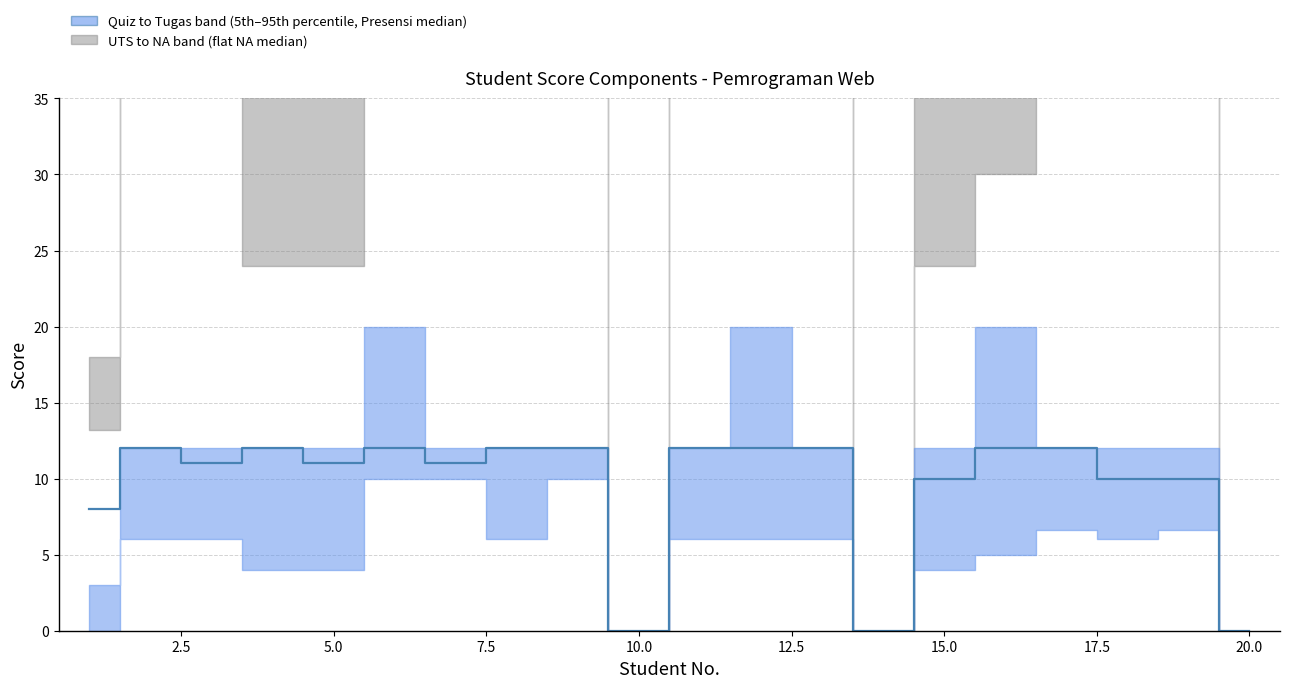

List the series in order of their overall mean, highest first.

NA median (flat), Presensi NA